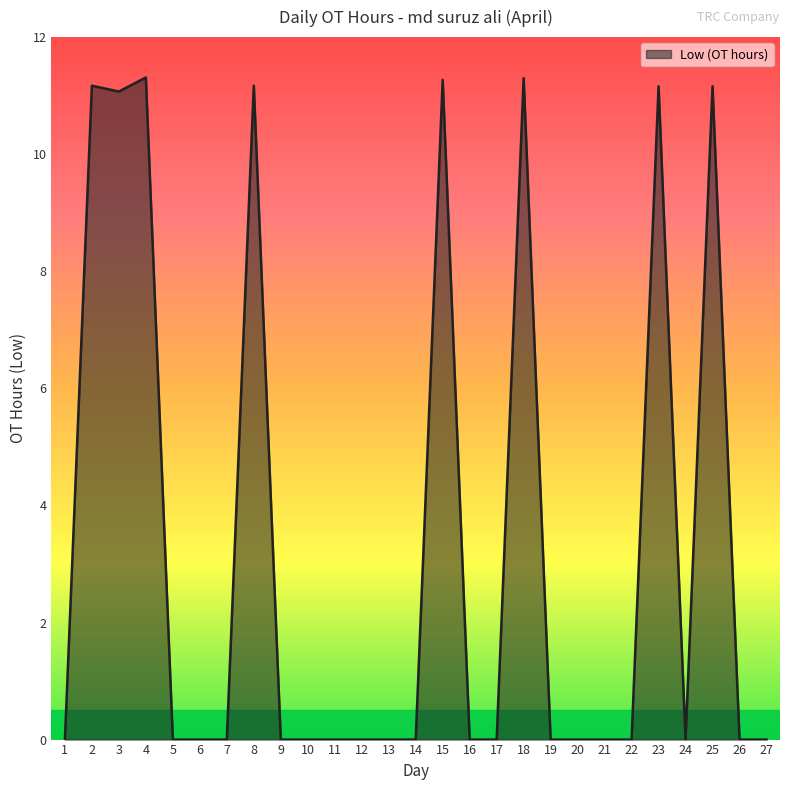

What is the ratio of the value at 25 to the value at 15?

1.0